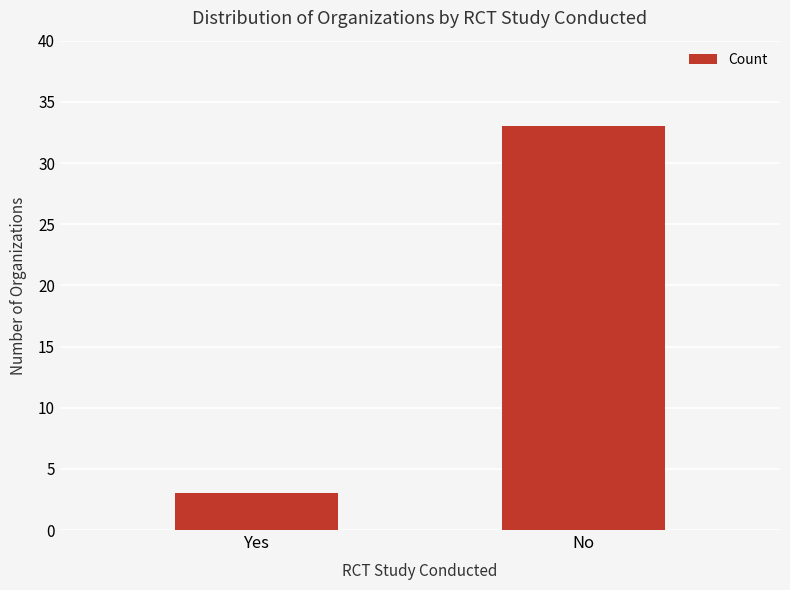

Rank the categories by value from lowest to highest.

Yes, No